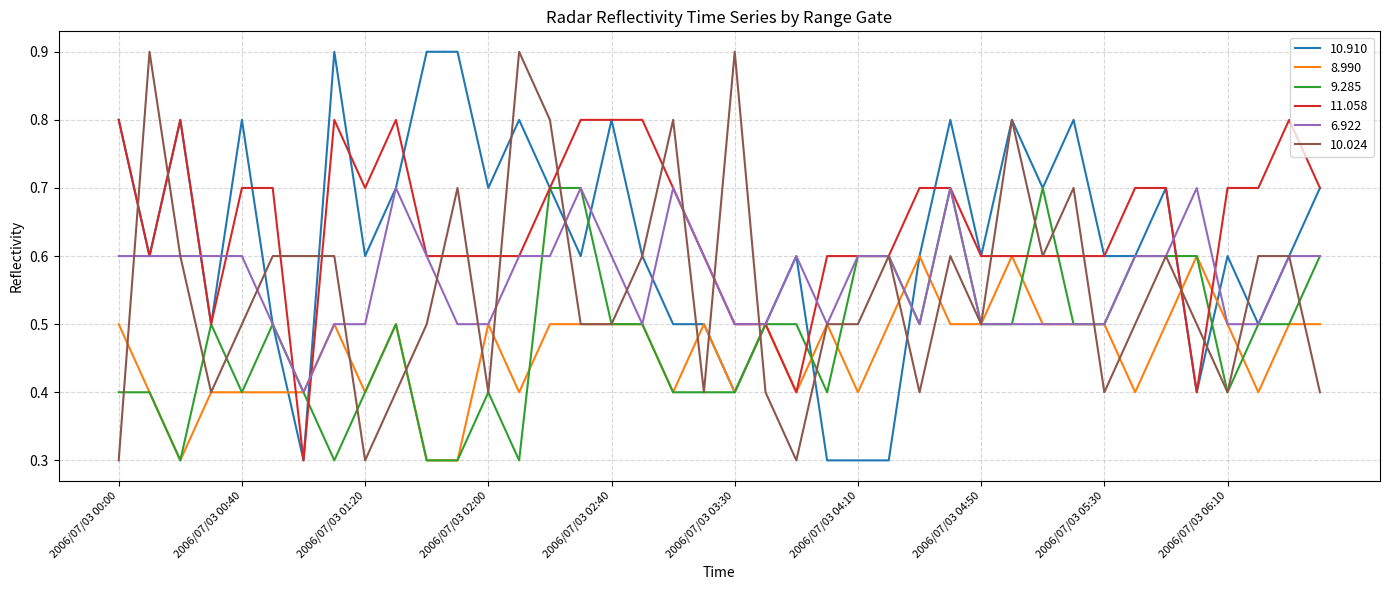

What is the smallest value displayed?

0.3